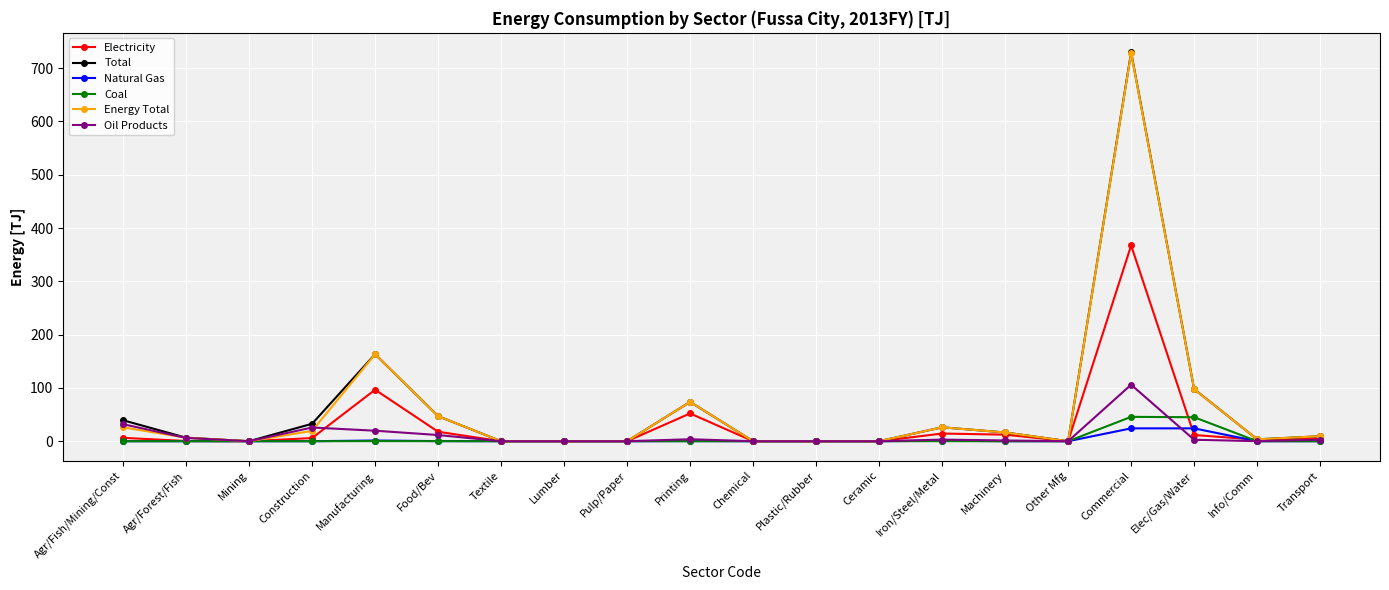

At which category is the sum across all series the highest?

Commercial